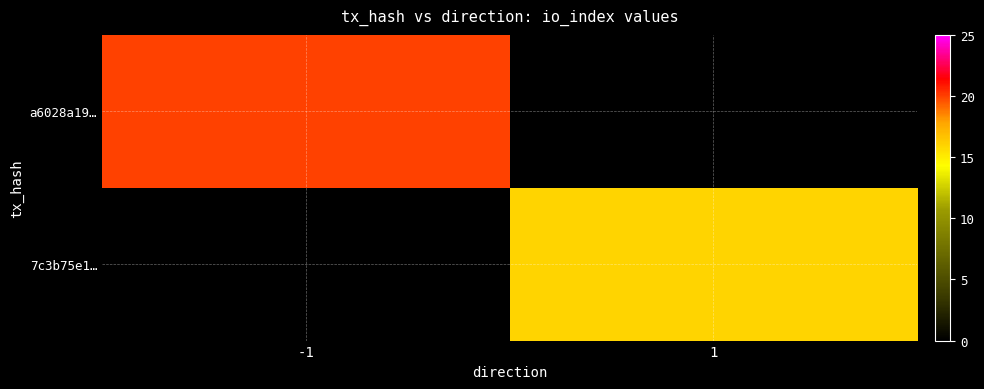

At how many categories does at least one series exceed 14?

2